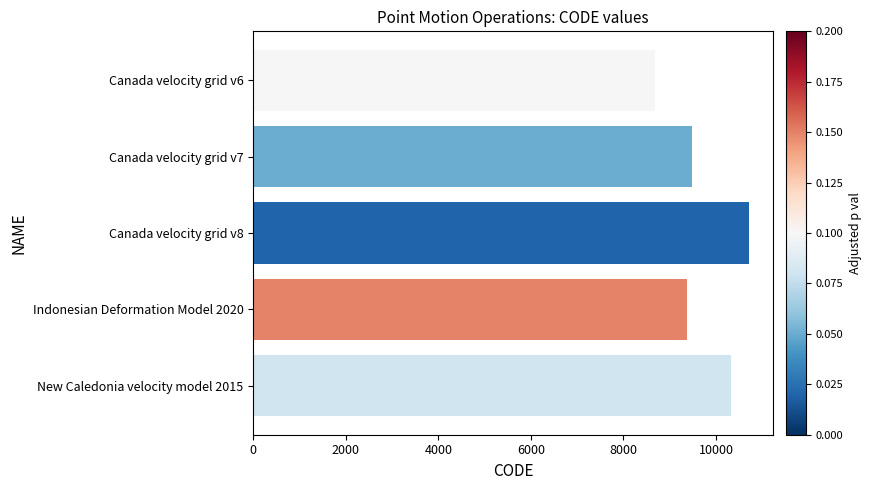

Are the bars grouped side by side (vs. stacked)?

No